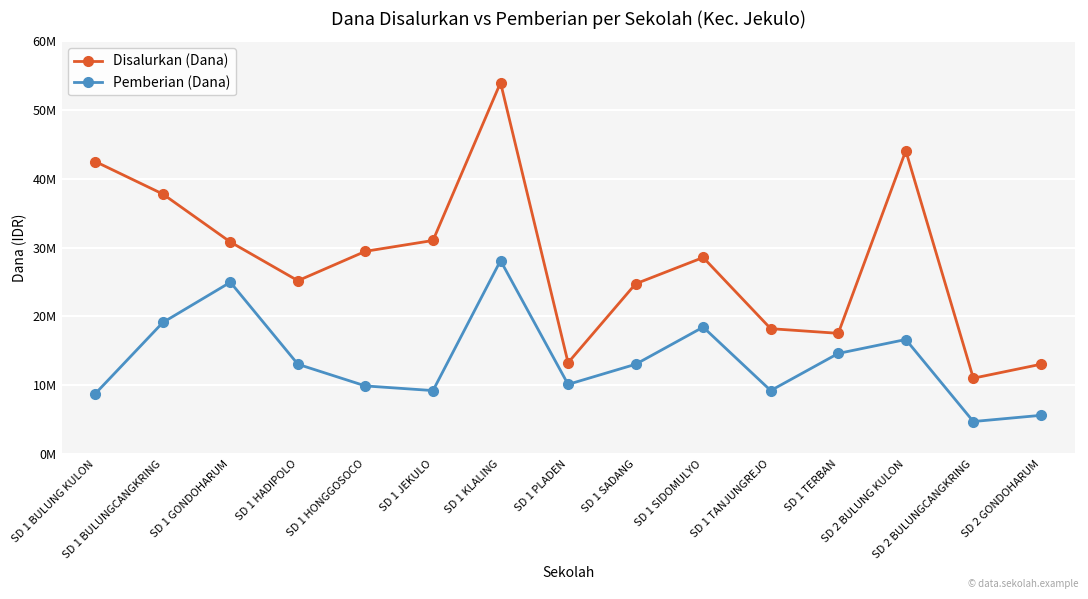

True or false: Pemberian (Dana) and Disalurkan (Dana) cross at least once.

False